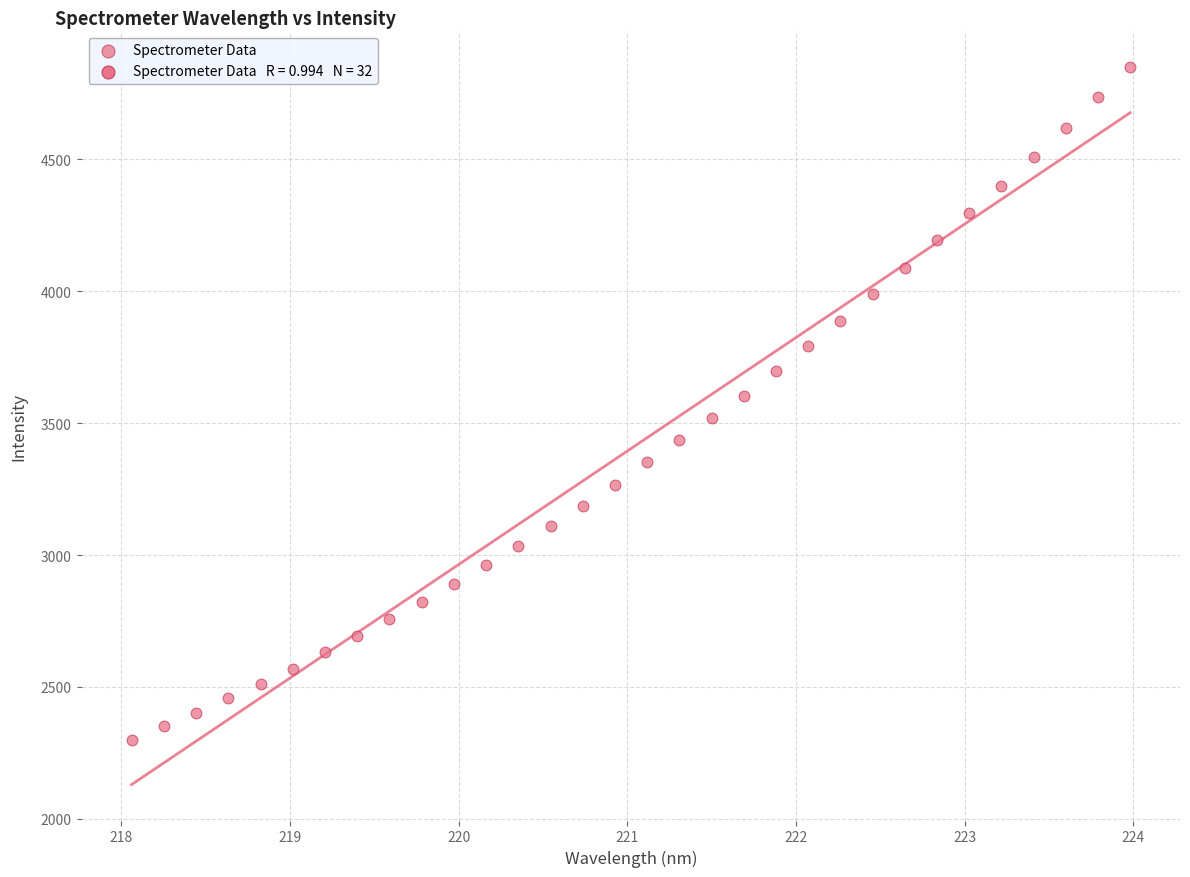

What is the range of X values (max minus min)?

5.9